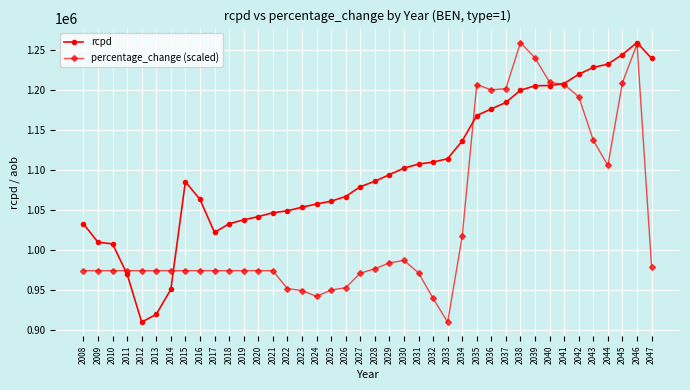

How many lines are shown in the chart?

2